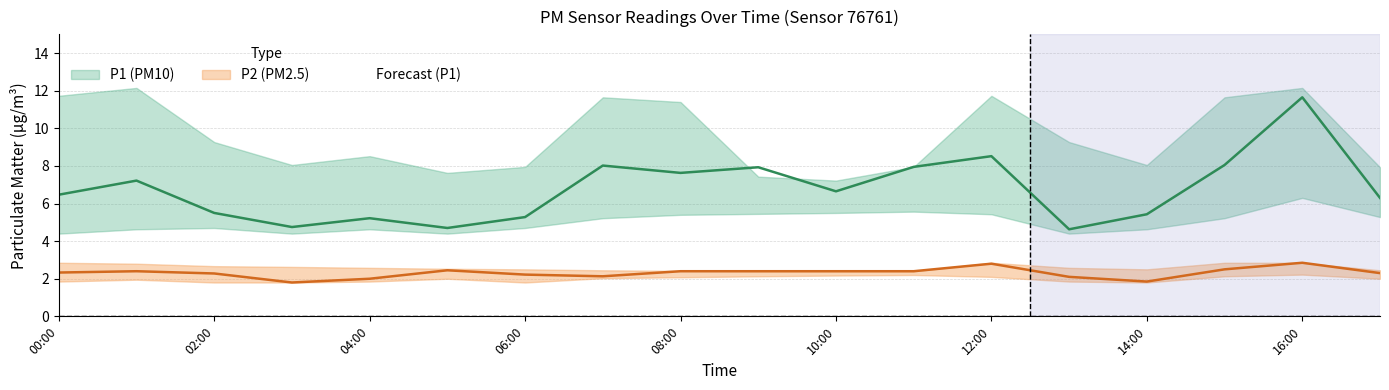

What is the label of the 10th point from the right?

08:00